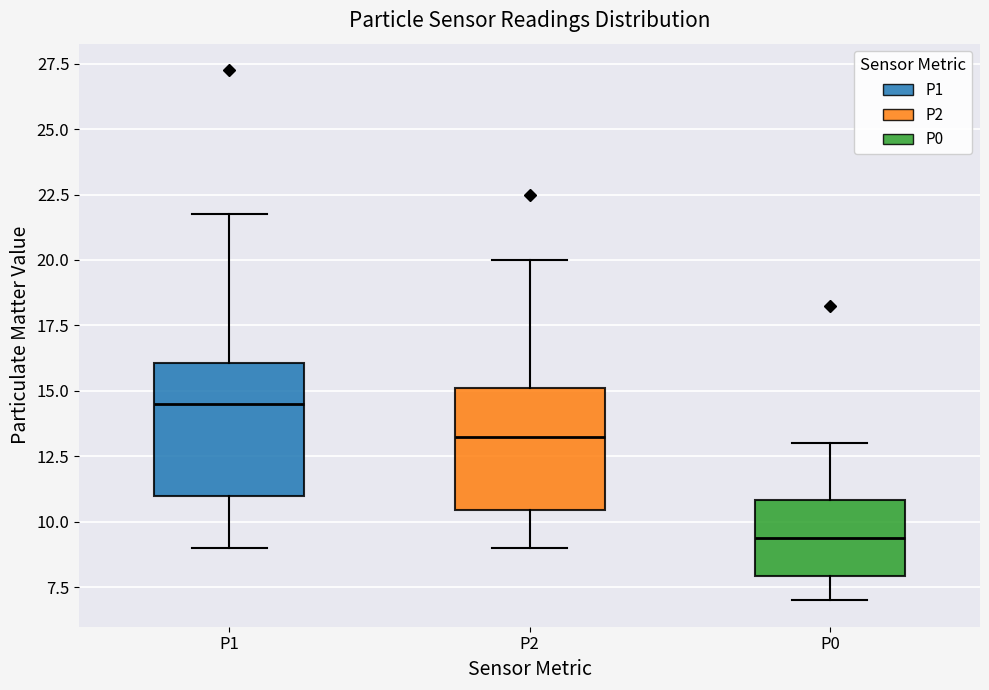

Reading left to right, read every box against the y-axis: the position of its median line, the range the box covers, and the ends of its whiskers. The values are not printed on the chart, so give them approximately, as read against the axis.

P1: median 14.5, box 11.0 to 16.0, whiskers 9.0 to 22.0
P2: median 13.5, box 10.5 to 15.0, whiskers 9.0 to 20.0
P0: median 9.5, box 8.0 to 11.0, whiskers 7.0 to 13.0